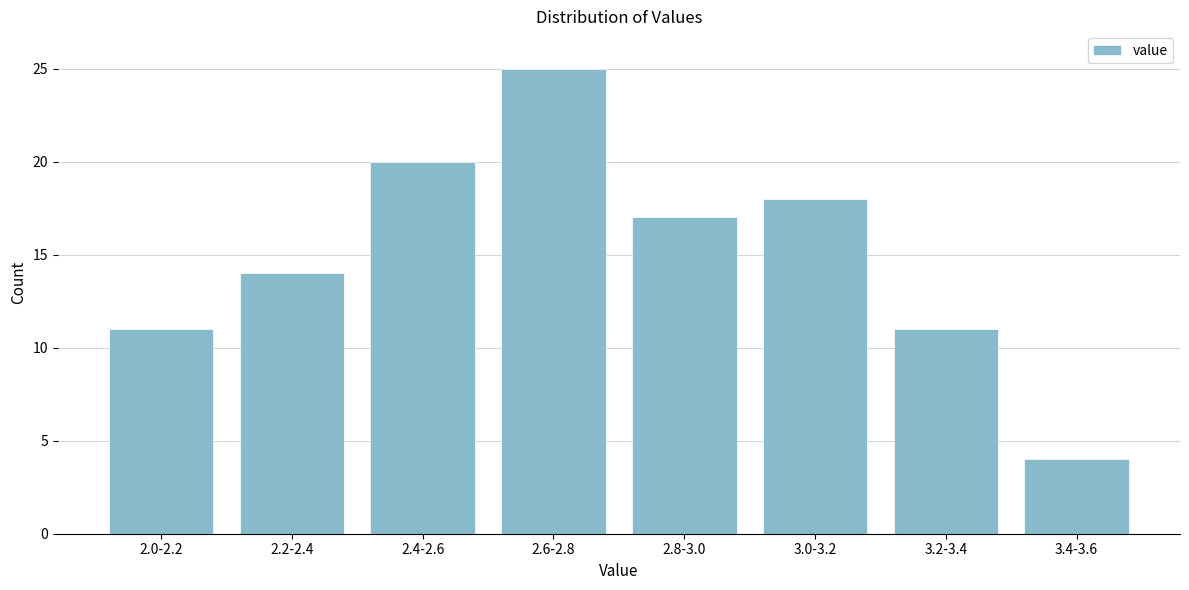

Reading left to right, extract all data points from this chart.

11	14	20	25	17	18	11	4